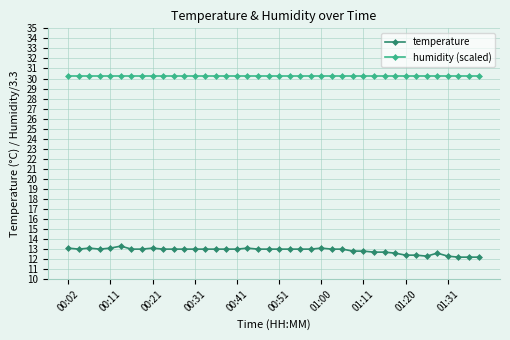

What are all the series names shown in the legend?

temperature, humidity (scaled)